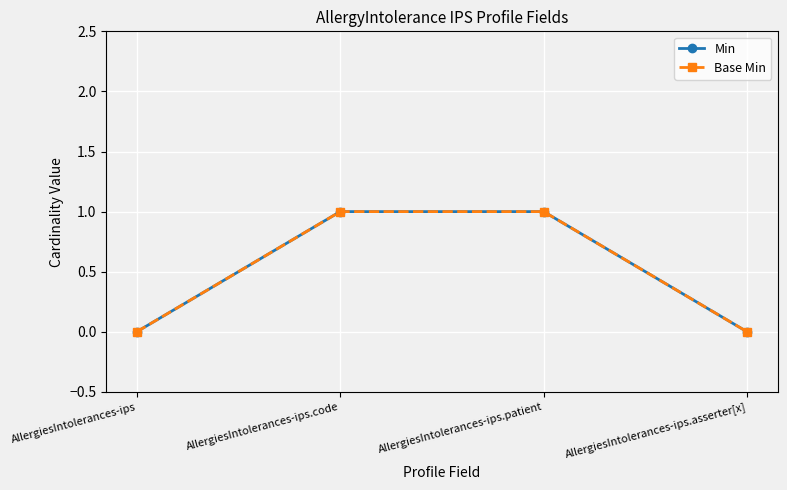

Is this an area chart (filled region under the line)?

No